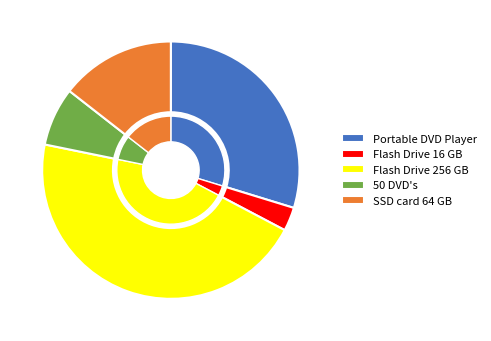

To the nearest percent, what is the combined percentage of Flash Drive 16 GB and SSD card 64 GB?

17%